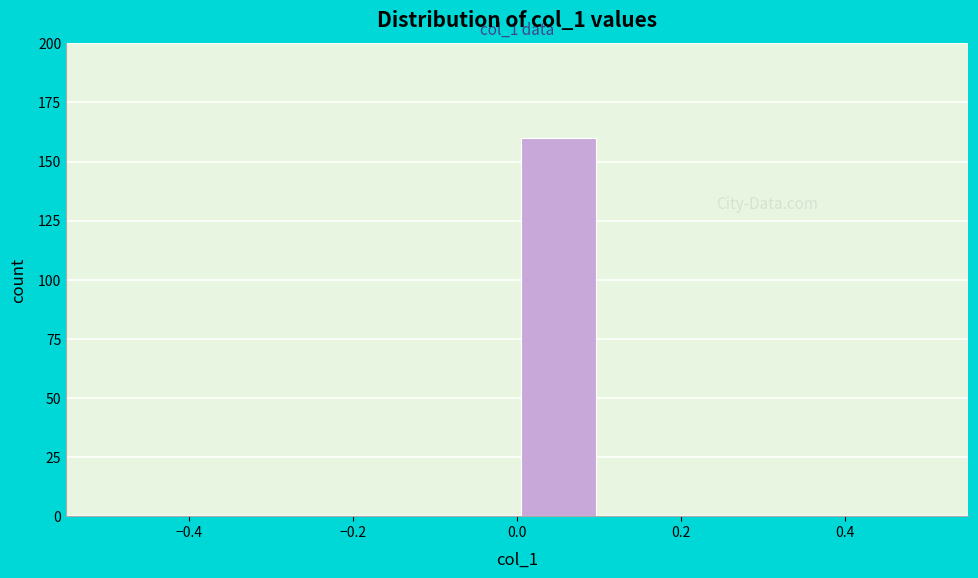

Over which range of the x-axis is the bar tallest?

0.0 to 0.1